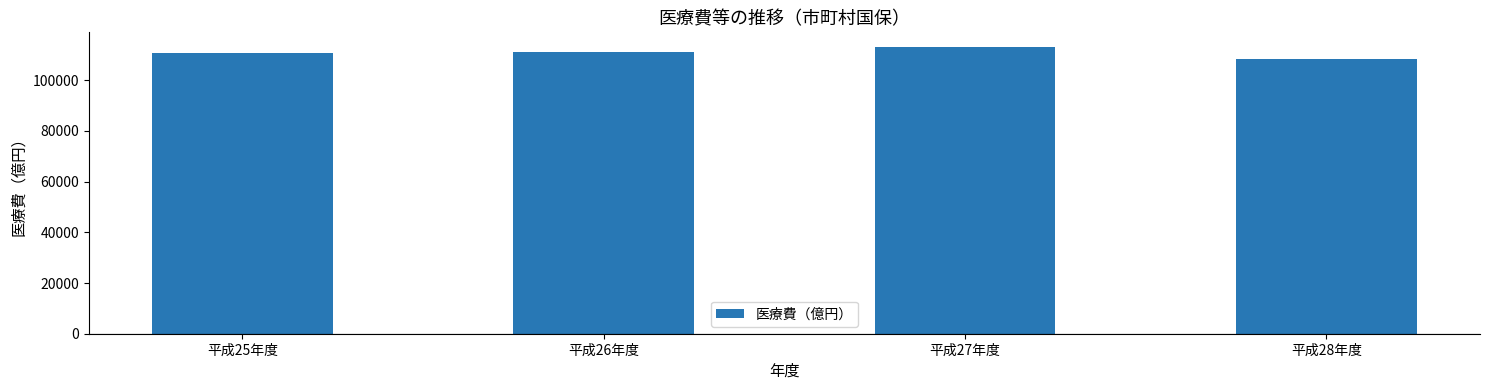

Between 平成27年度 and 平成28年度, which is larger?

平成27年度